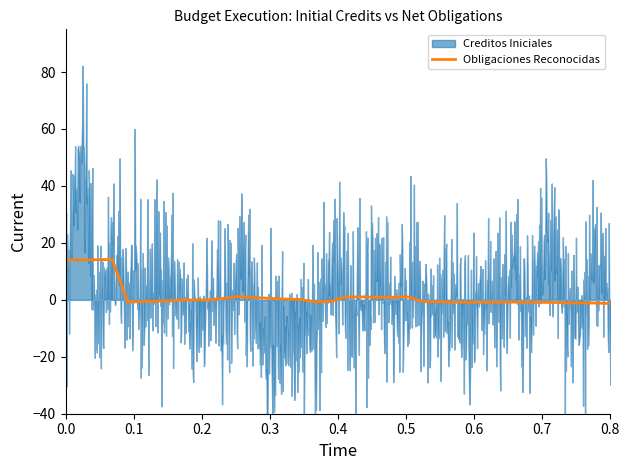

What is the average value?

1.4